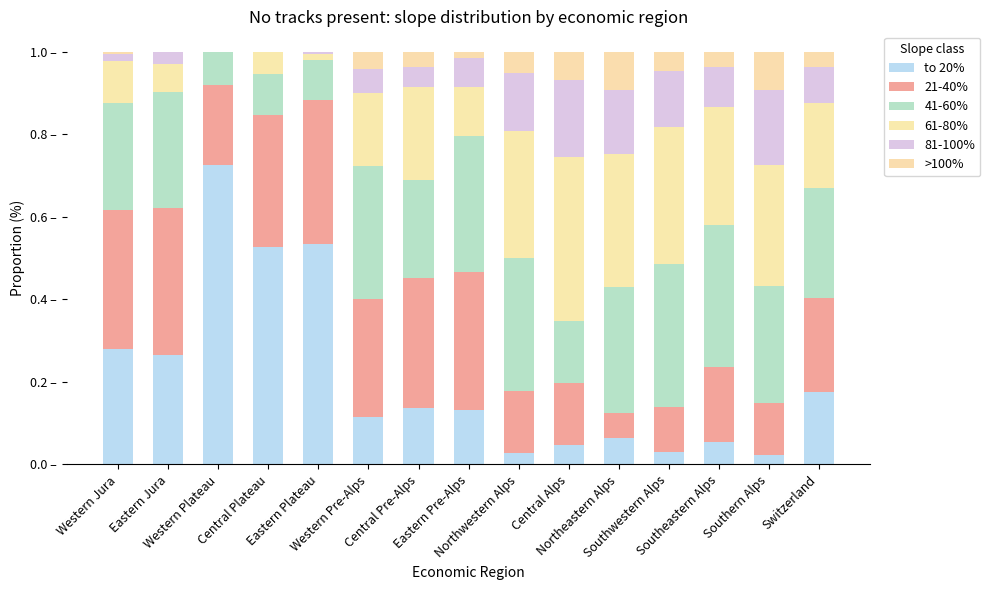

Are the bars grouped side by side (vs. stacked)?

No